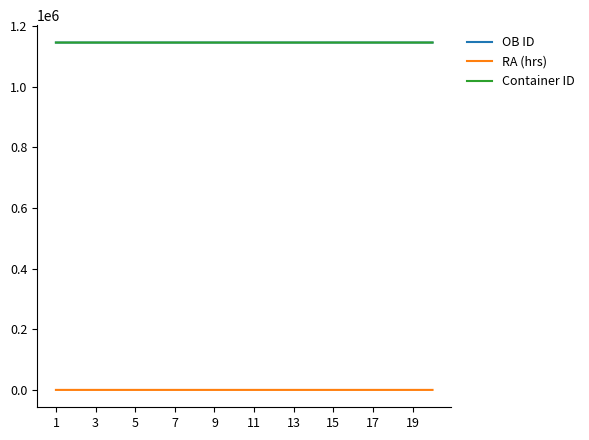

True or false: RA (hrs) and Container ID intersect in this chart.

False